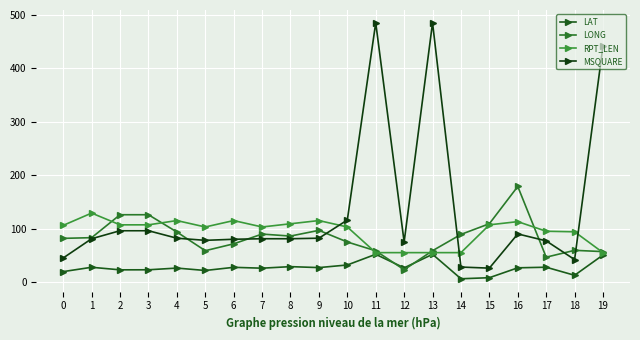

True or false: RPT_LEN and LONG intersect in this chart.

True